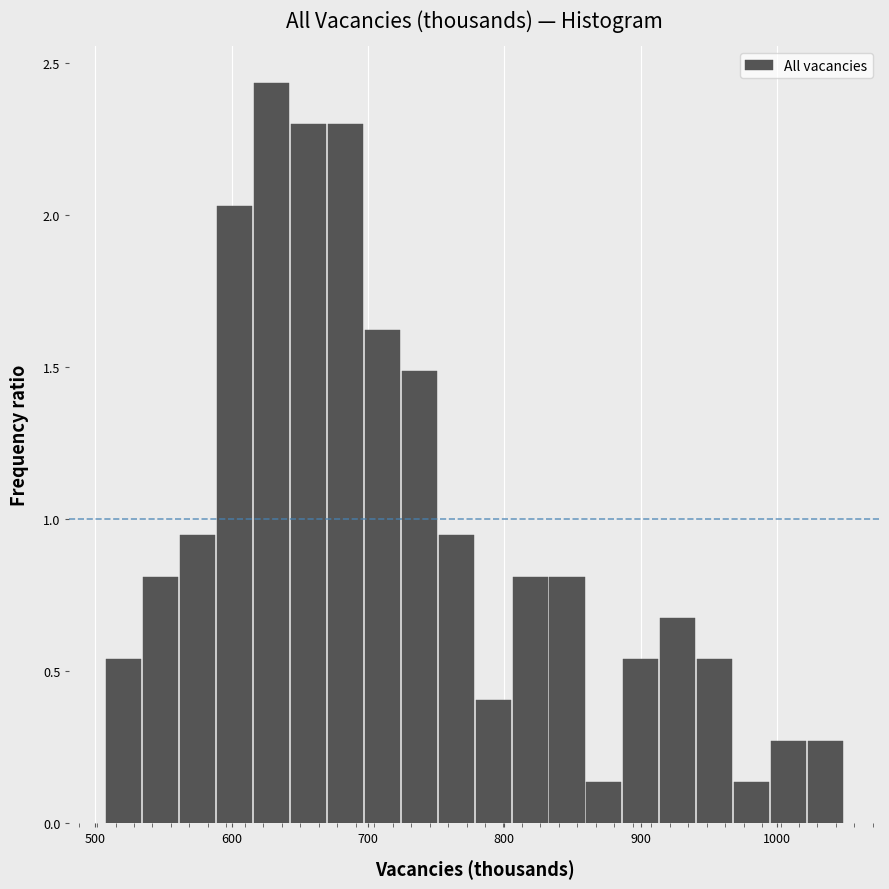

Read against the x-axis, roughly where is the centre of the tallest bar?

630